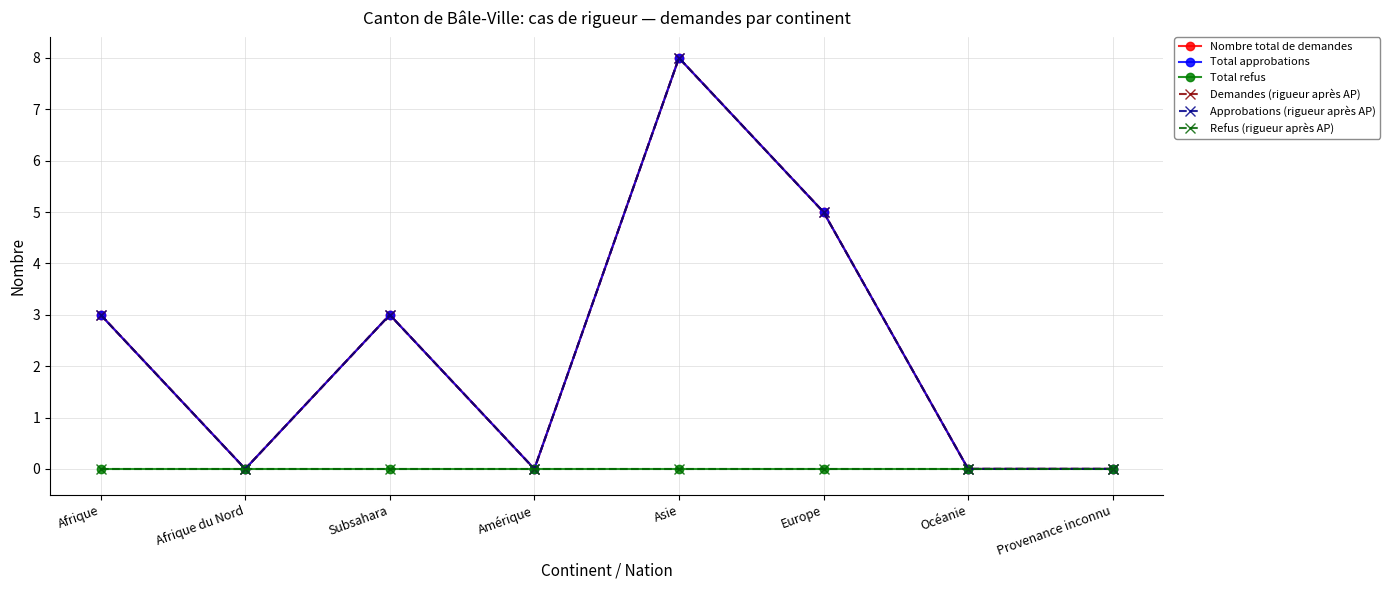

Does the chart have visible grid lines?

Yes